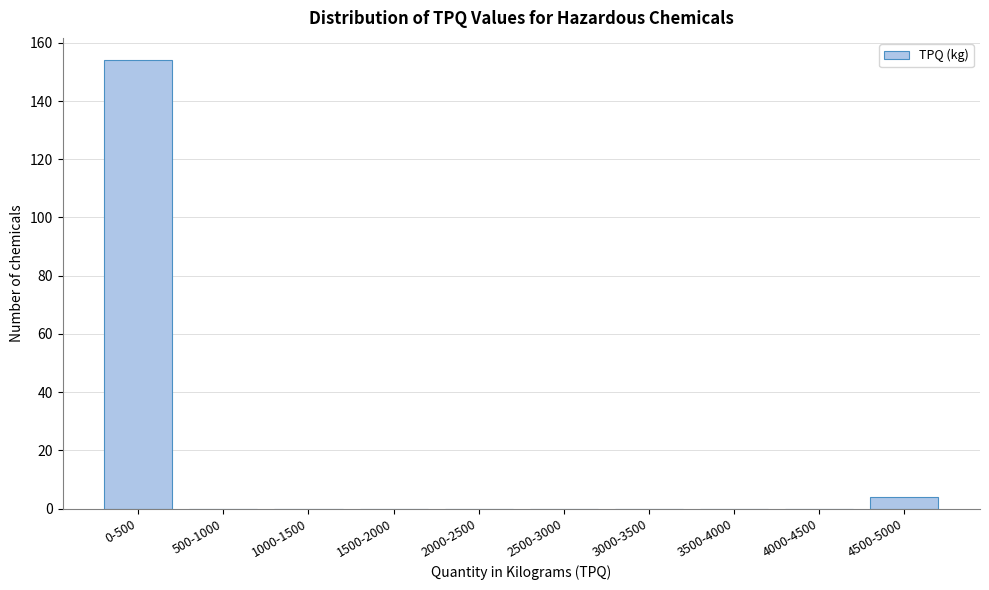

Reading left to right, transcribe all the data shown in this chart.

0-500=154	500-1000=0	1000-1500=0	1500-2000=0	2000-2500=0	2500-3000=0	3000-3500=0	3500-4000=0	4000-4500=0	4500-5000=4